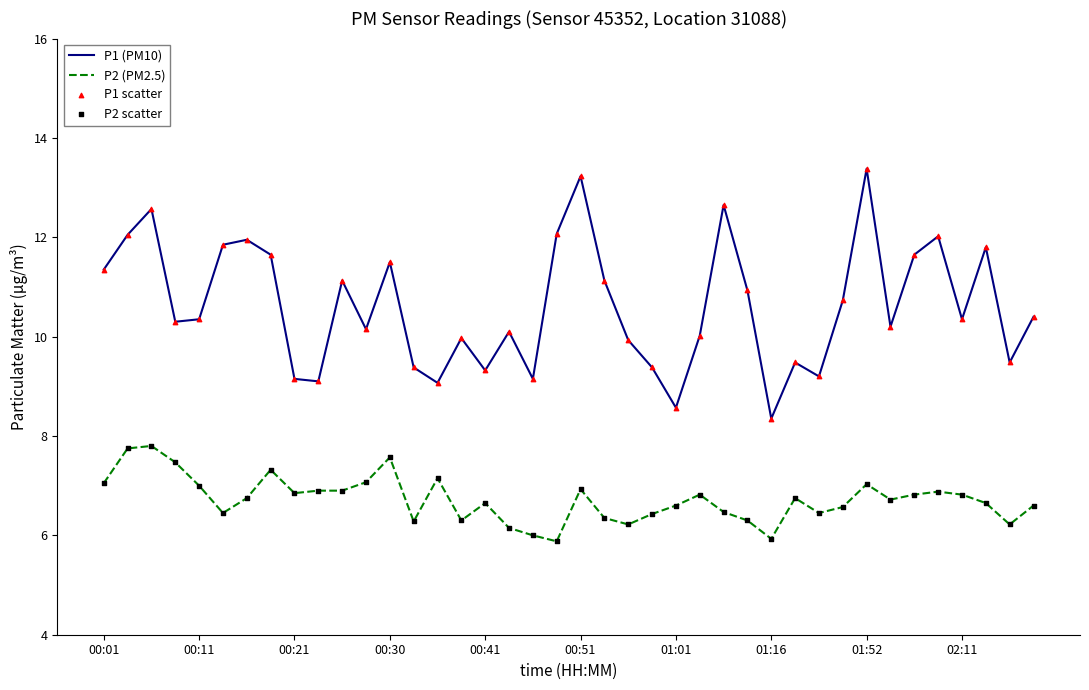

Which series has the largest total across all categories?

P1 (PM10)